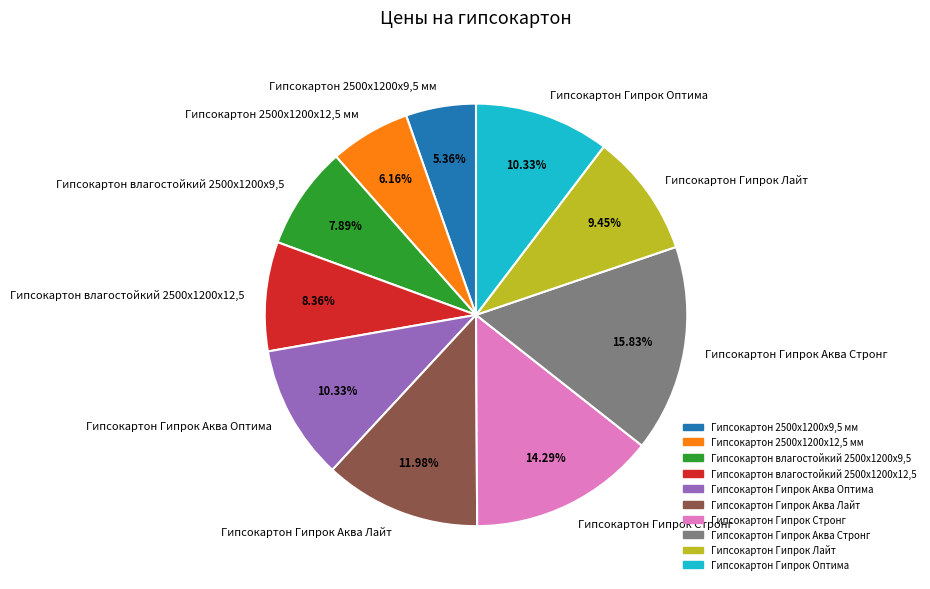

To the nearest percent, what portion does Гипсокартон Гипрок Аква Стронг represent?

16%